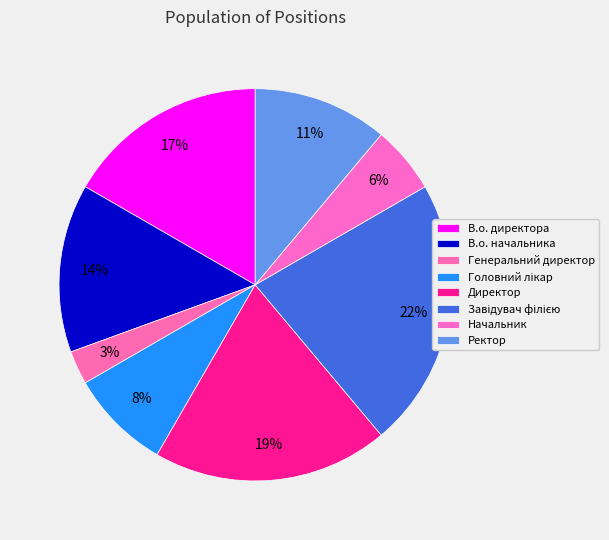

Count the number of slices in the pie.

8